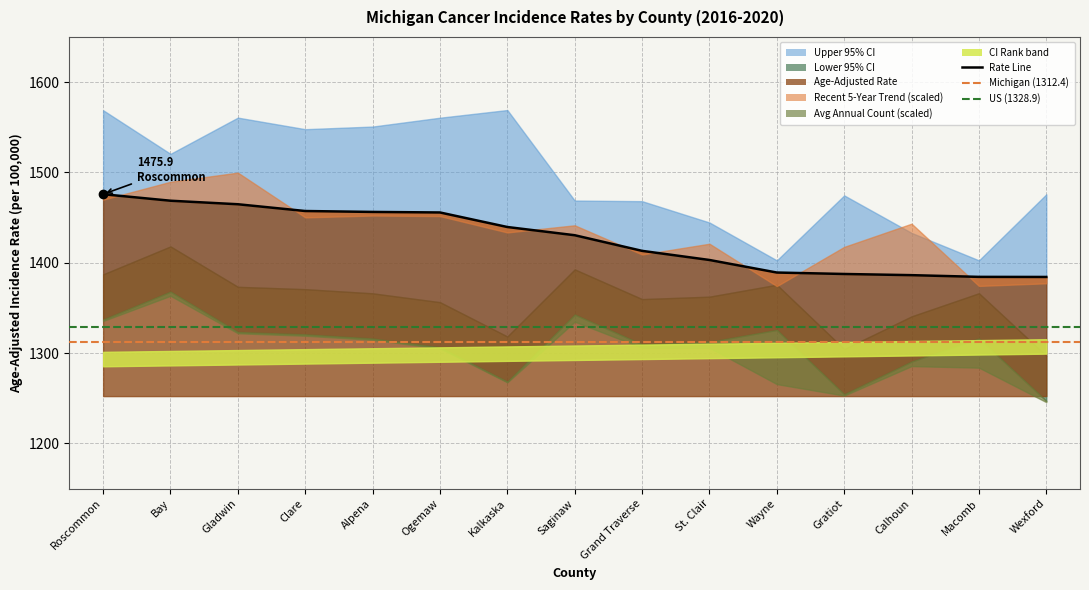

What is the label of the 3rd point from the left?

Gladwin